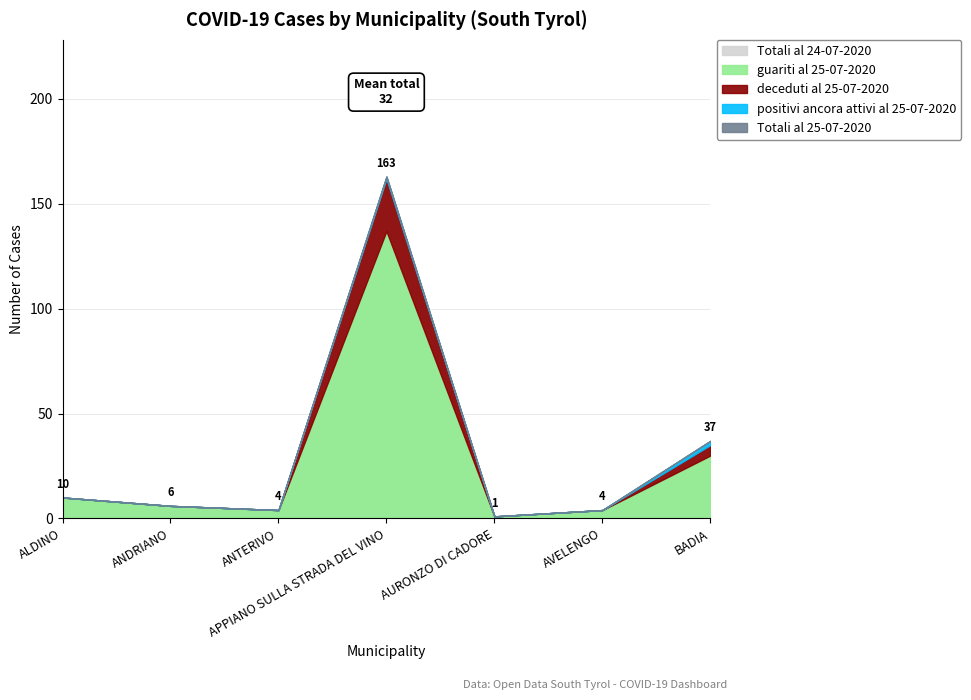

What are all the series names shown in the legend?

Totali al 24-07-2020, Totali al 25-07-2020, guariti al 25-07-2020, deceduti al 25-07-2020, positivi ancora attivi al 25-07-2020